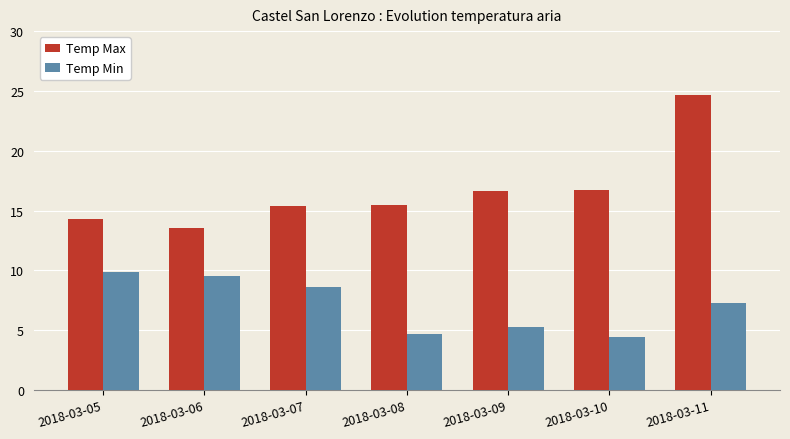

What is the highest value of the Temp Max series?

24.7